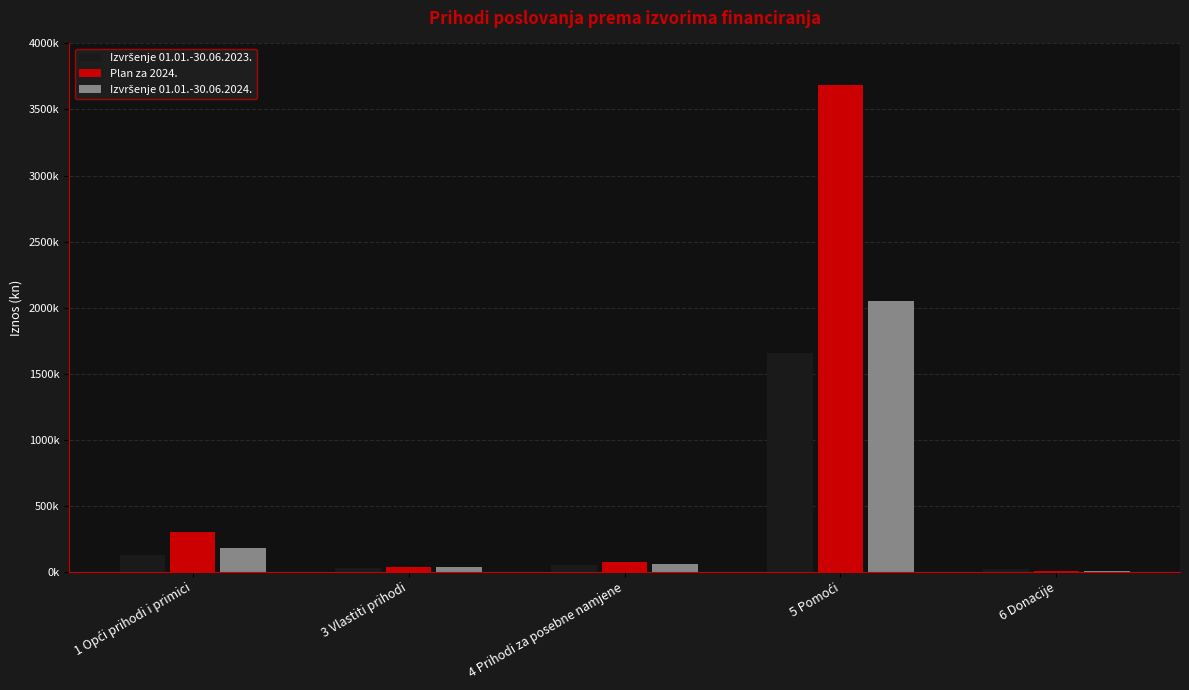

What is the average value of the Izvršenje 01.01.-30.06.2024. series?

465510.8